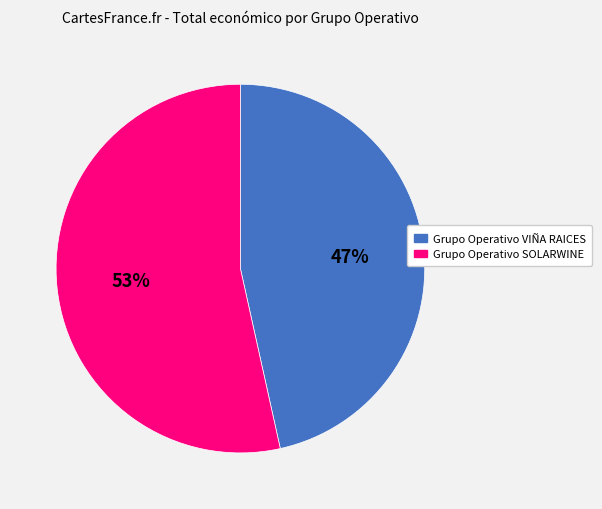

Which has a higher value, Grupo Operativo SOLARWINE or Grupo Operativo VIÑA RAICES?

Grupo Operativo SOLARWINE